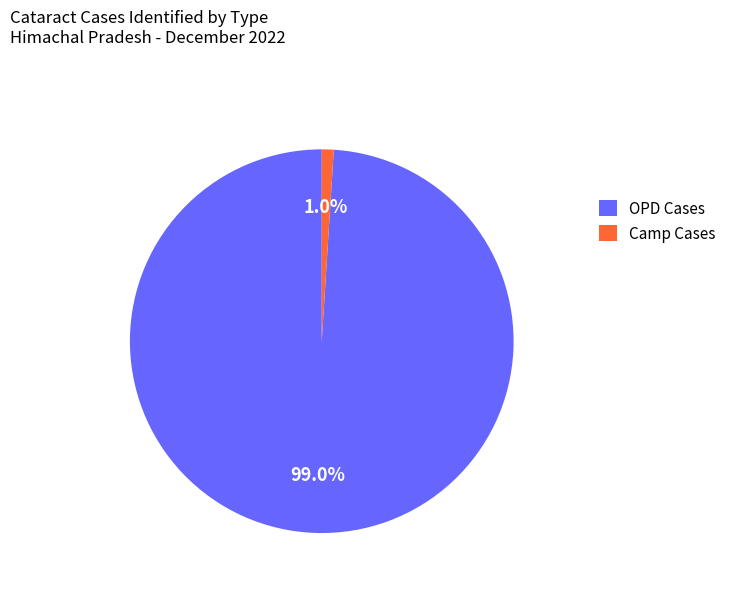

Which category has the smallest portion of the pie?

Camp Cases